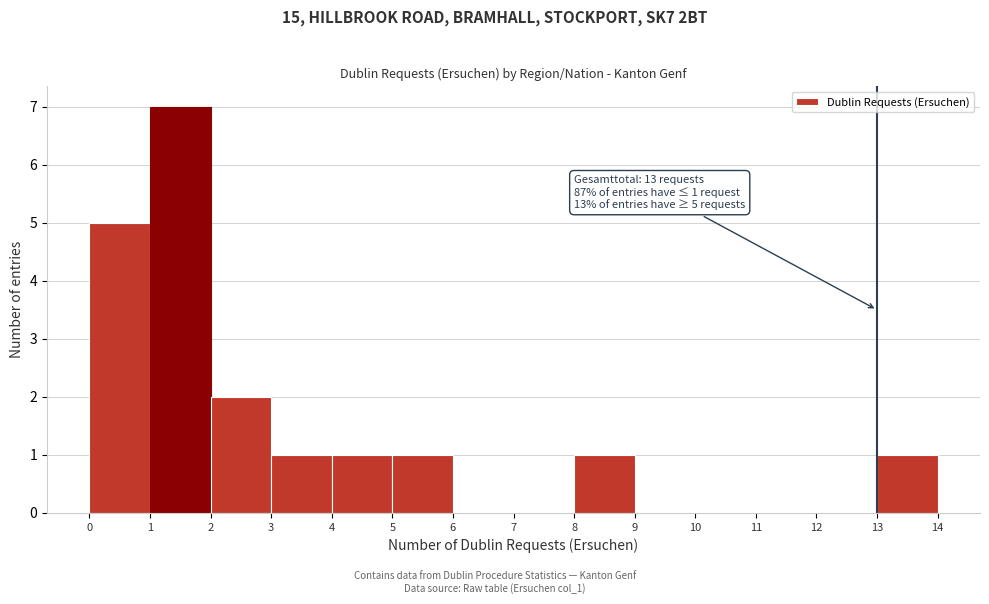

Which range on the x-axis has the tallest bar?

1 to 2